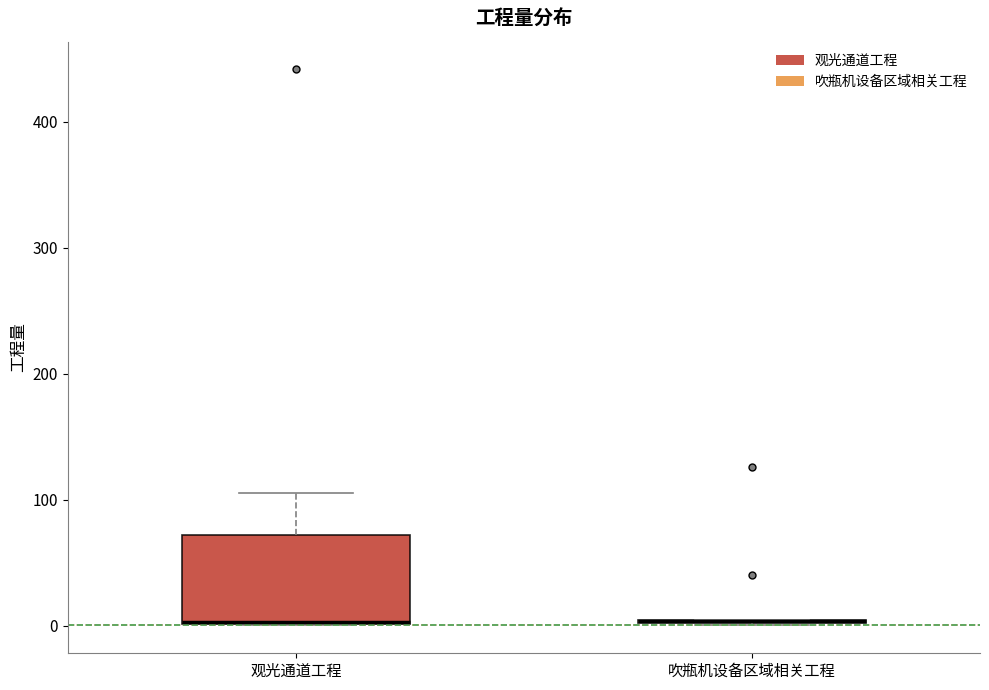

Comparing the boxes themselves (not the whiskers), which one is the tallest?

观光通道工程